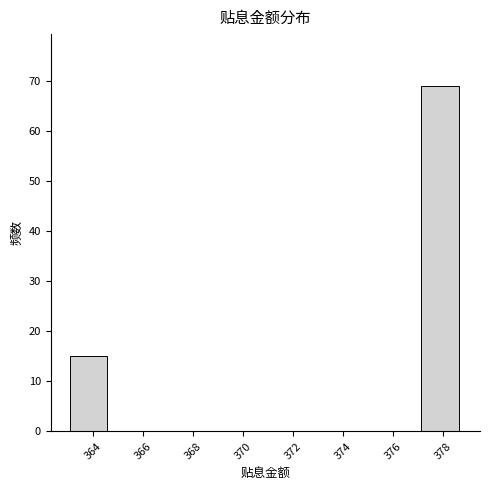

Reading left to right, list every bar in this chart as the range it spans on the x-axis followed by its height. Neither the bar edges nor the heights are printed on the chart, so give them approximately, as read against the axes.

363.0 to 364.6: 15
364.6 to 366.2: 0
366.2 to 367.8: 0
367.8 to 369.4: 0
369.4 to 370.8: 0
370.8 to 372.4: 0
372.4 to 374.0: 0
374.0 to 375.6: 0
375.6 to 377.2: 0
377.2 to 378.8: 69